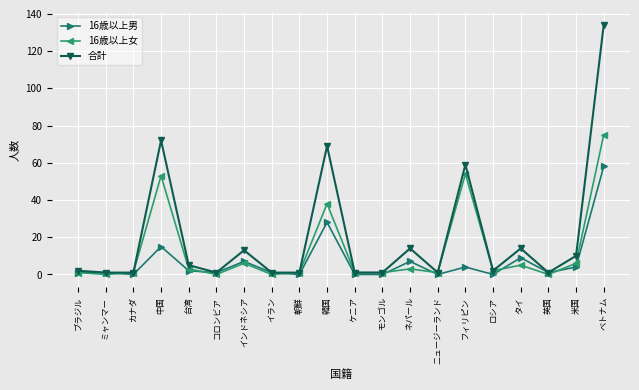

True or false: 16歳以上男 has a value of 4 at 米国.

True